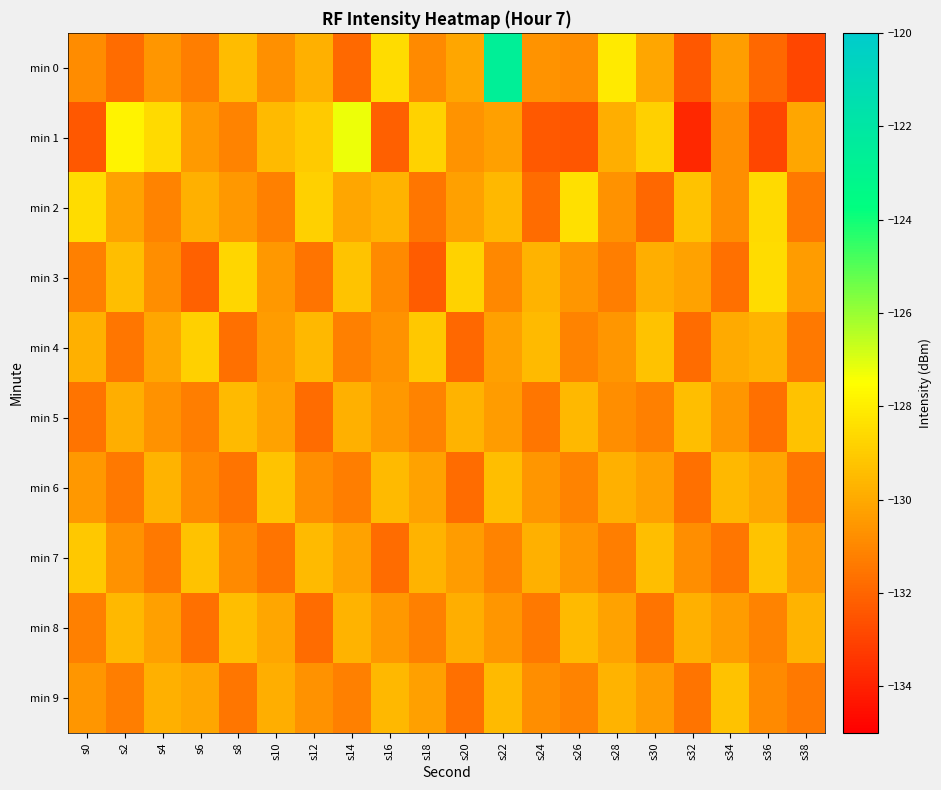

Which series has the largest total across all categories?

min 2